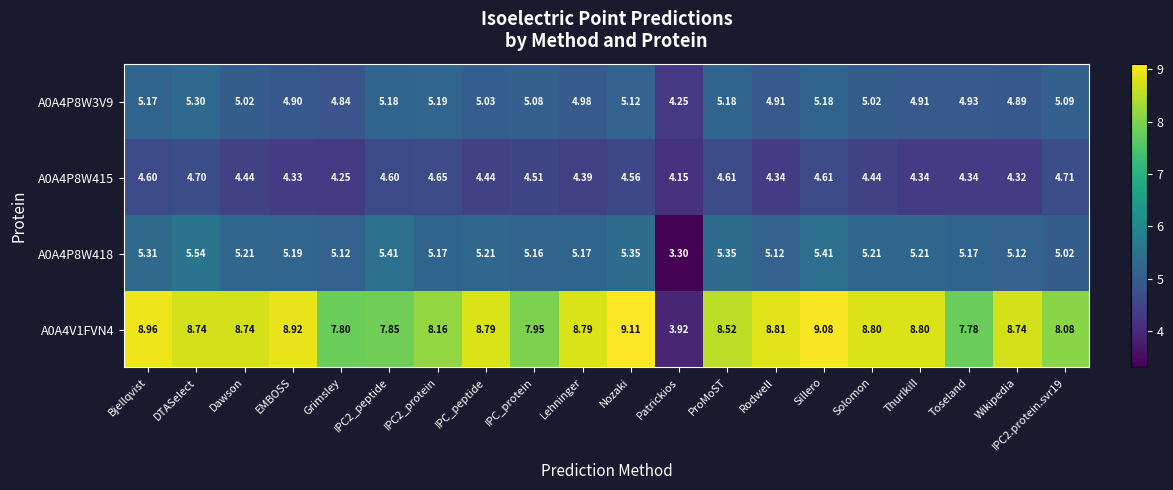

Which label corresponds to the smallest value in the chart?

Patrickios